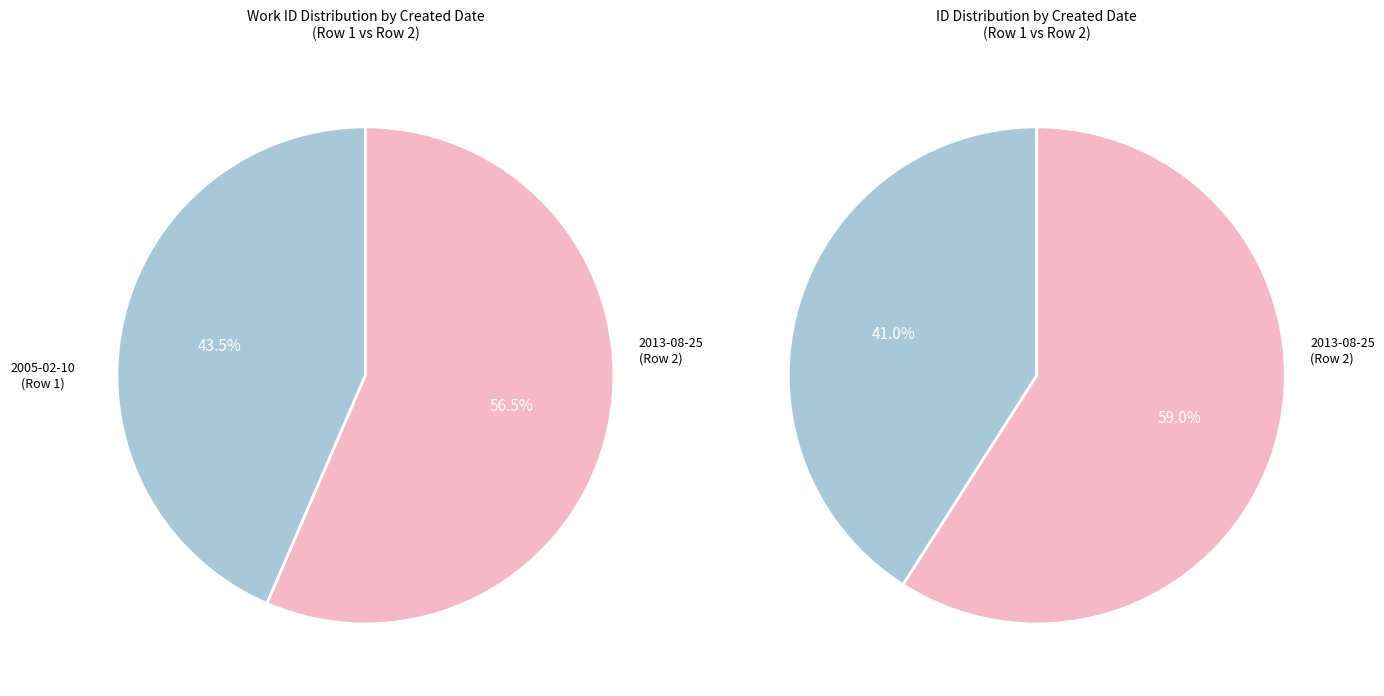

How many segments does this pie chart have?

2